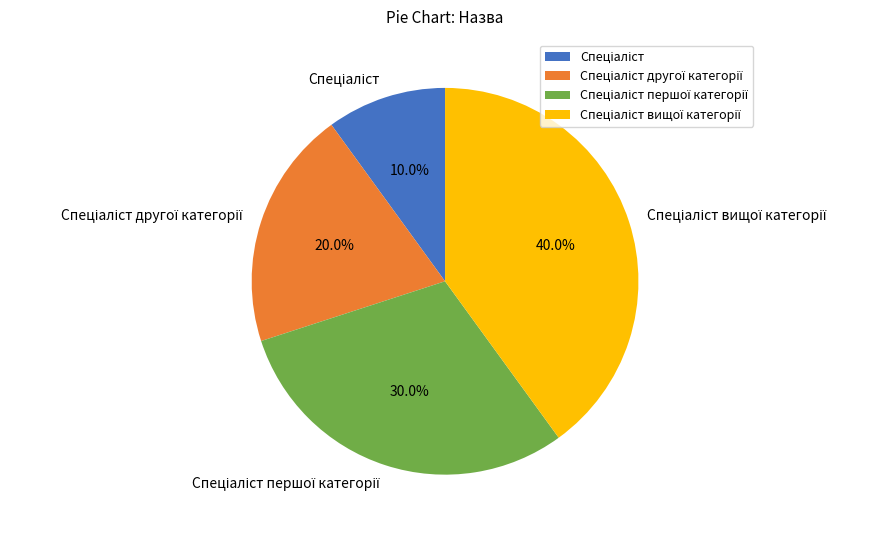

Does any single category account for the majority?

No